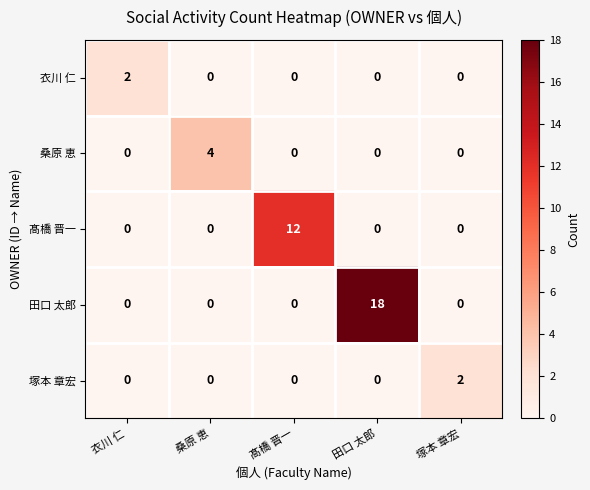

True or false: 衣川 仁 has a value of 0 at 髙橋 晋一.

True